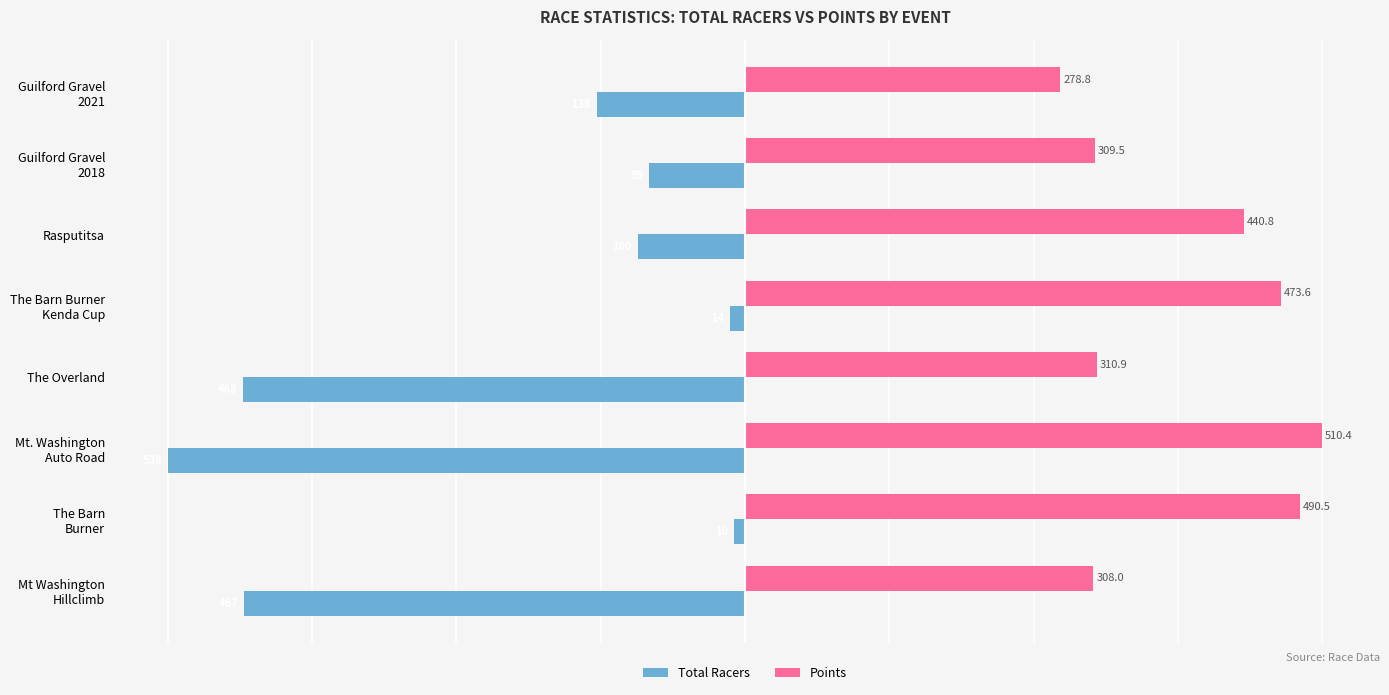

What are all the series names shown in the legend?

Total Racers, Points